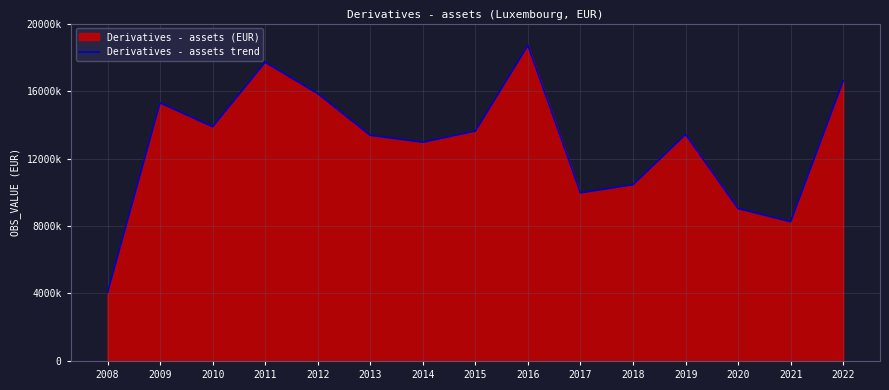

The chart shows a value of 20328448.7 at 2010. True or false?

False